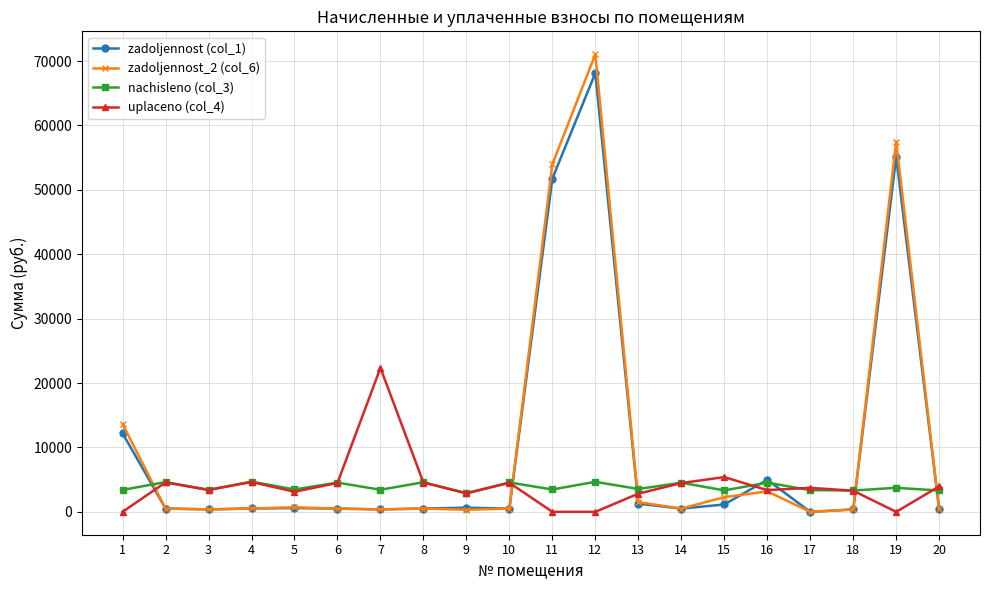

Which series has the largest range (max minus min)?

zadoljennost_2 (col_6)